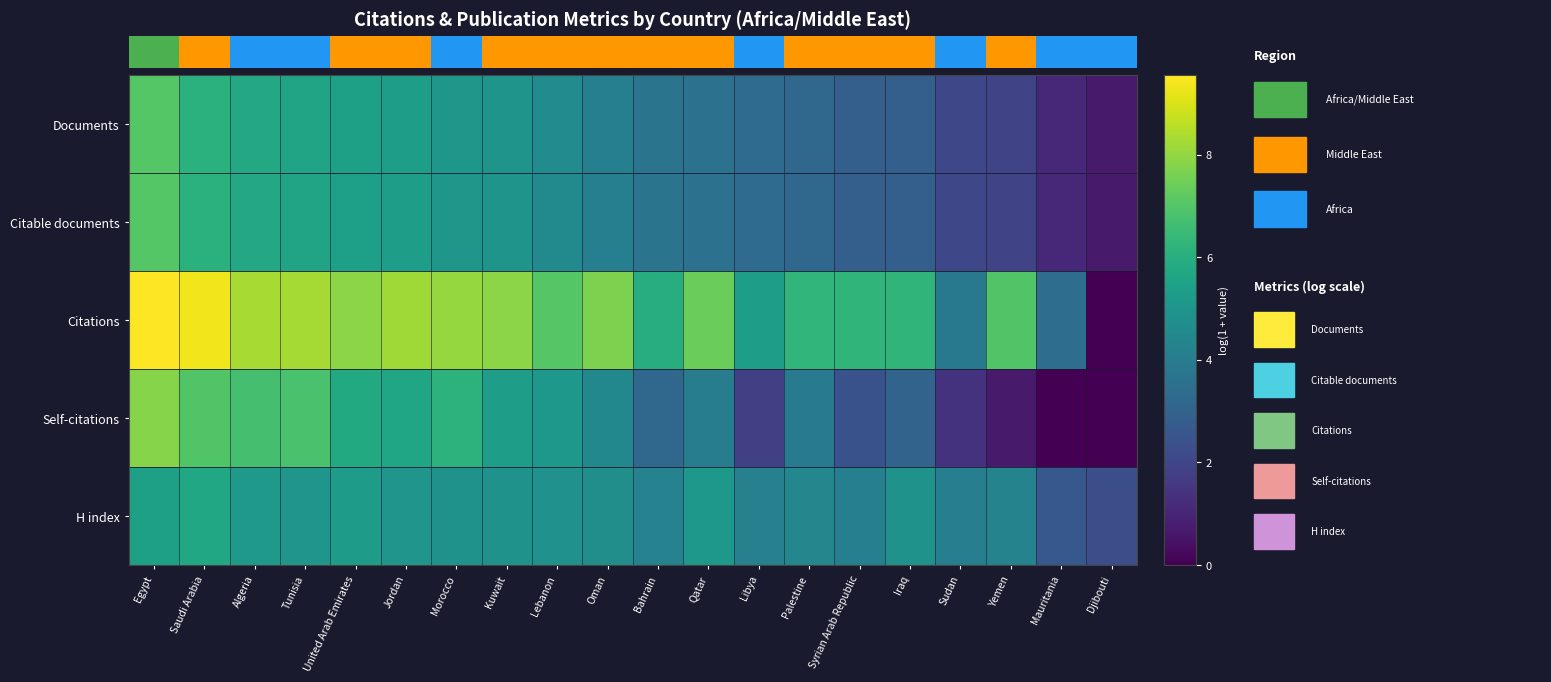

What is the difference between the second highest and second lowest values in the Documents series?

5.0